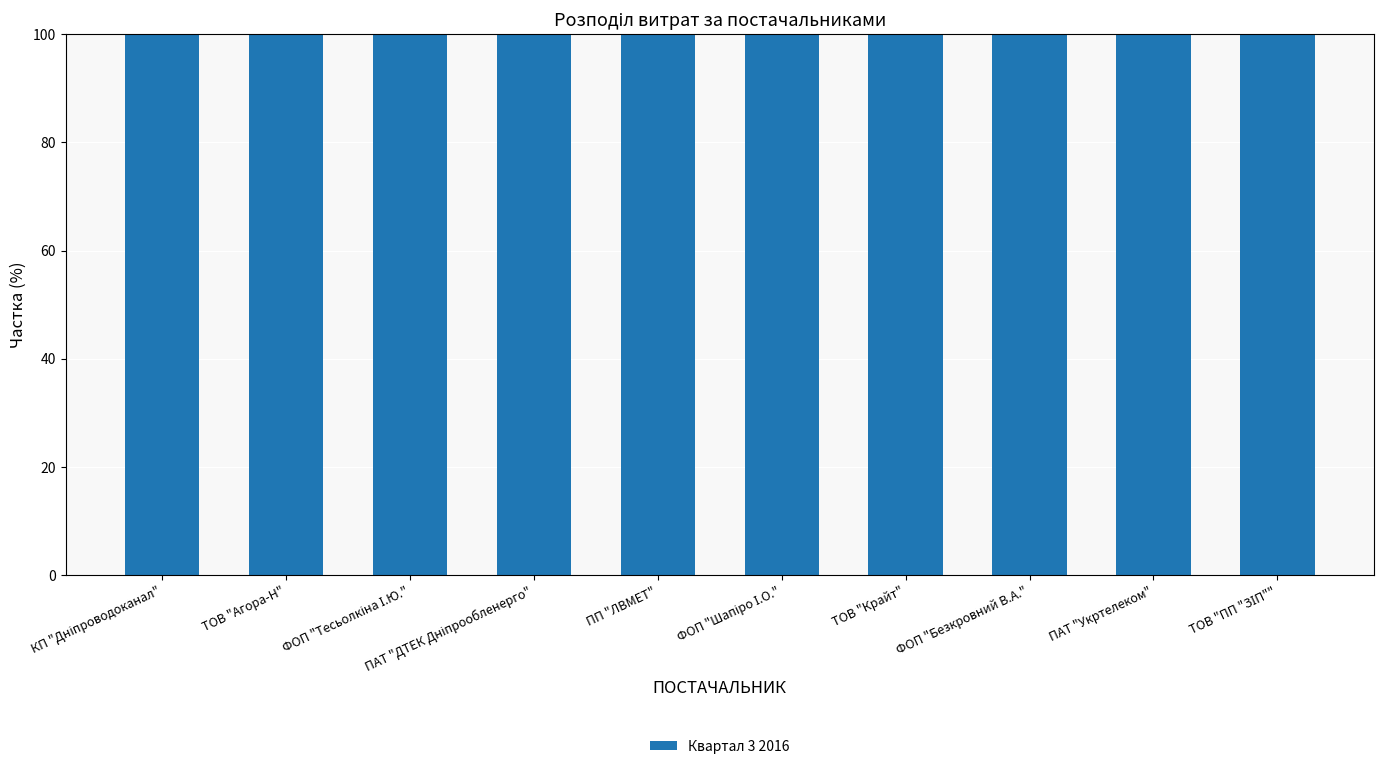

Are the bars grouped side by side (vs. stacked)?

No